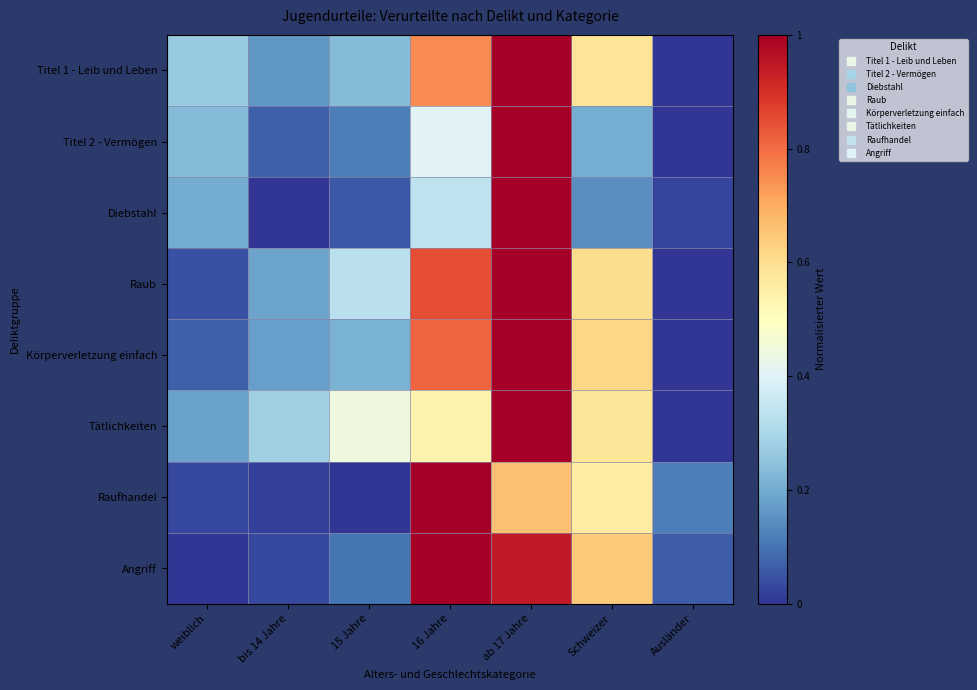

What is the total value across all series at Schweizer?

3.9